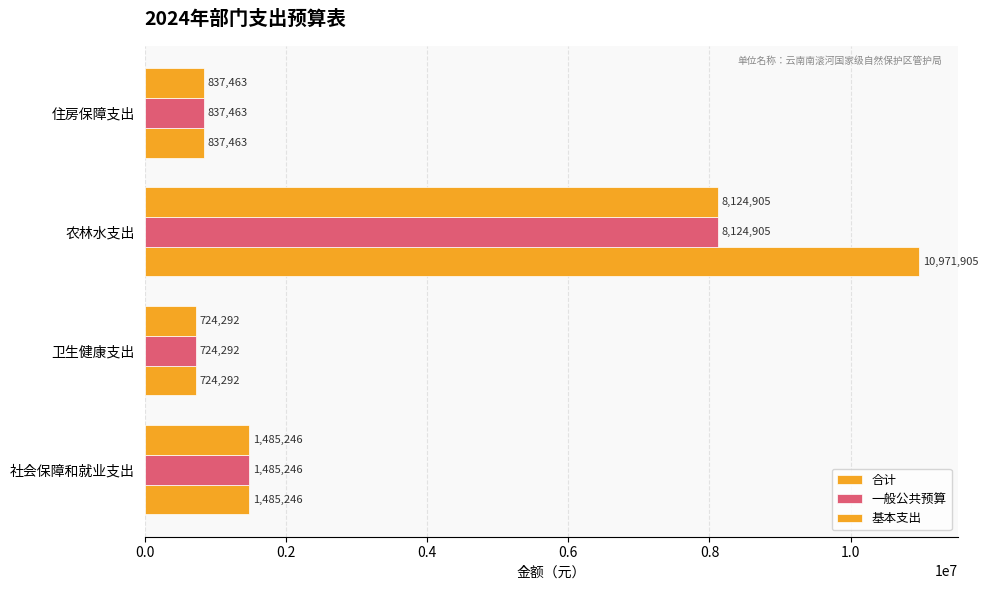

Count the number of data series in this chart.

3